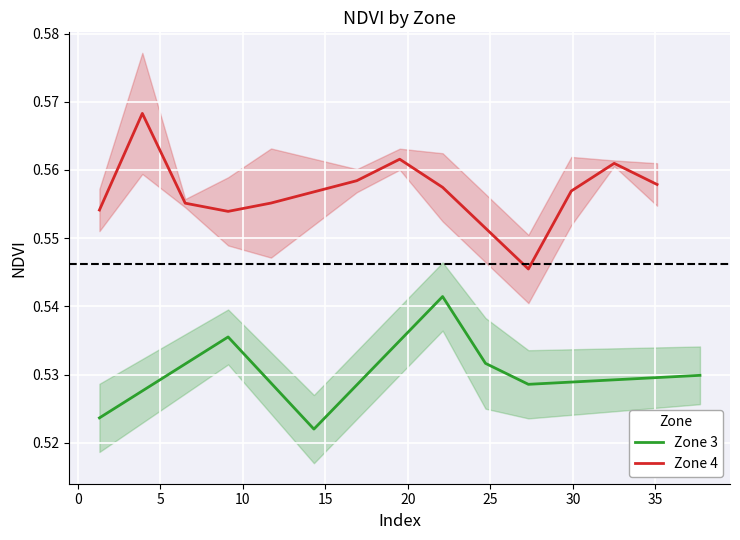

Which series has the largest total across all categories?

Zone 4